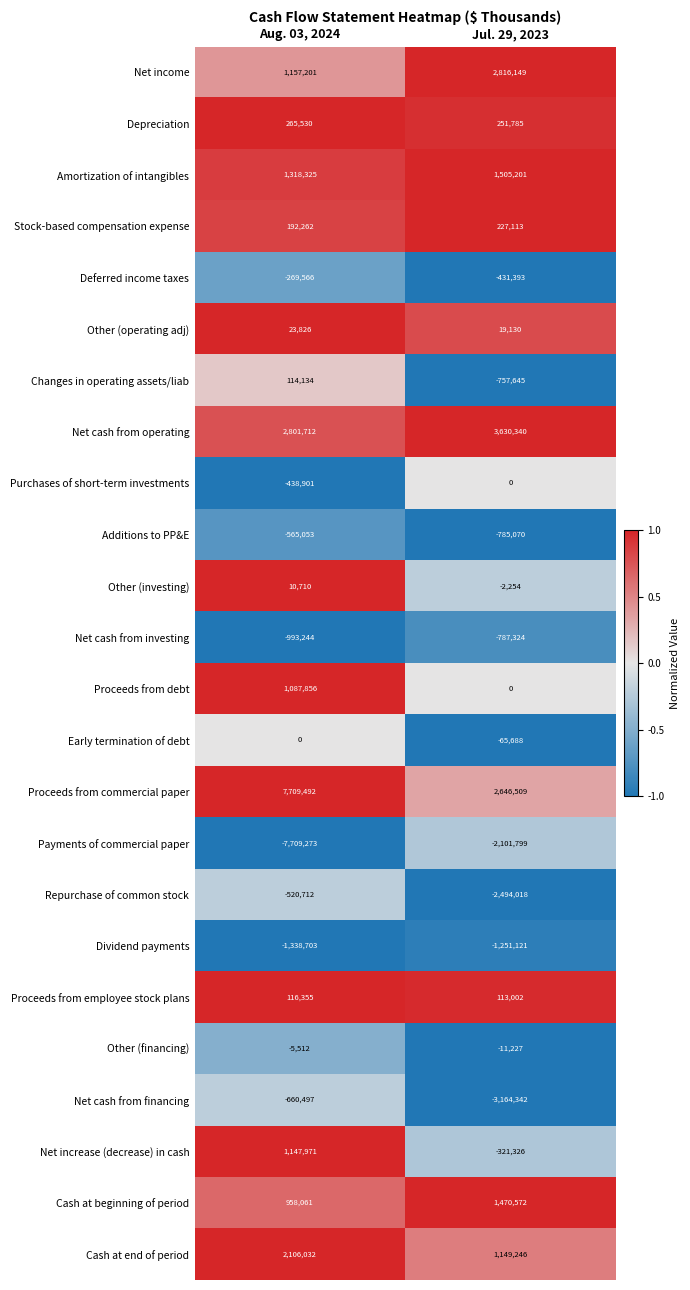

Which category has the lowest value across all series?

Aug. 03, 2024